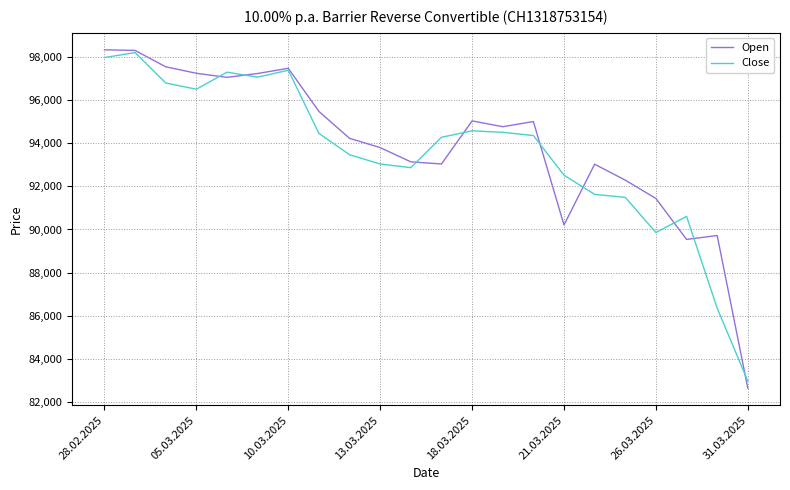

Which series has the widest spread of values?

Open